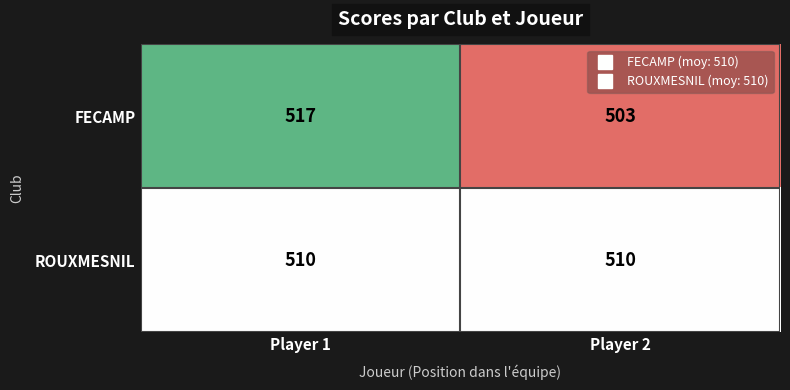

At Player 2, list the series in order from smallest to largest.

FECAMP, ROUXMESNIL